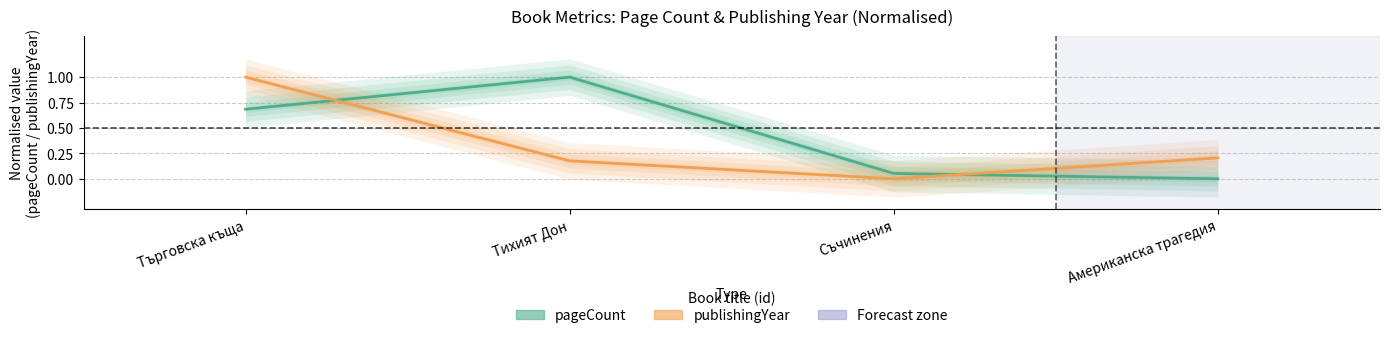

Rank the categories by pageCount value from lowest to highest.

Американска трагедия, Съчинения, Търговска къща, Тихият Дон